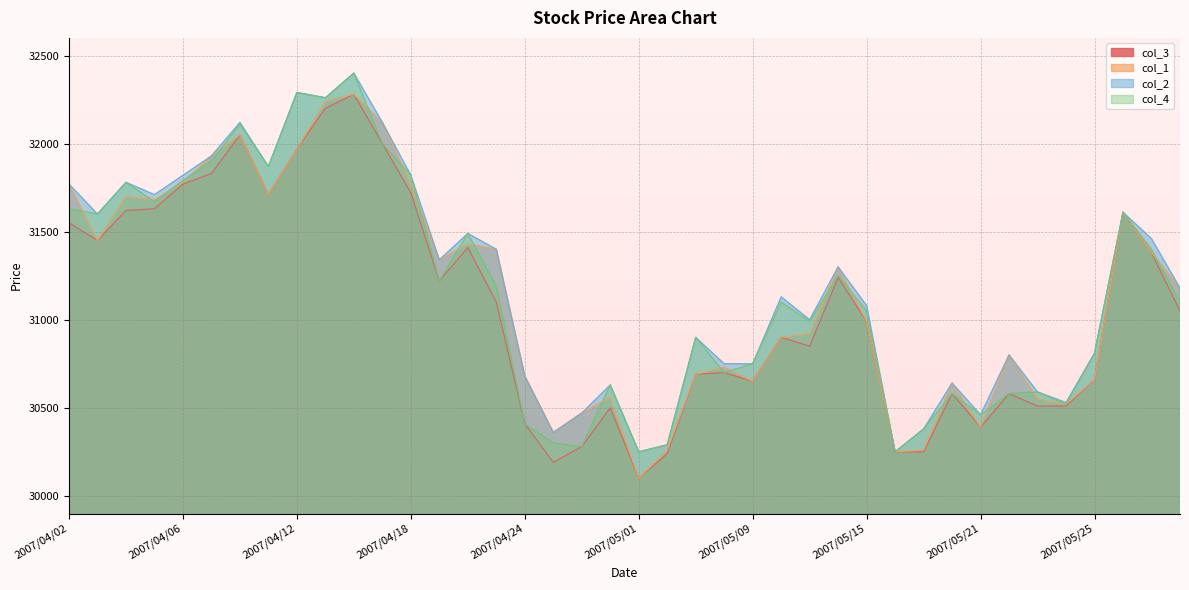

What are all the series names shown in the legend?

col_3, col_1, col_2, col_4